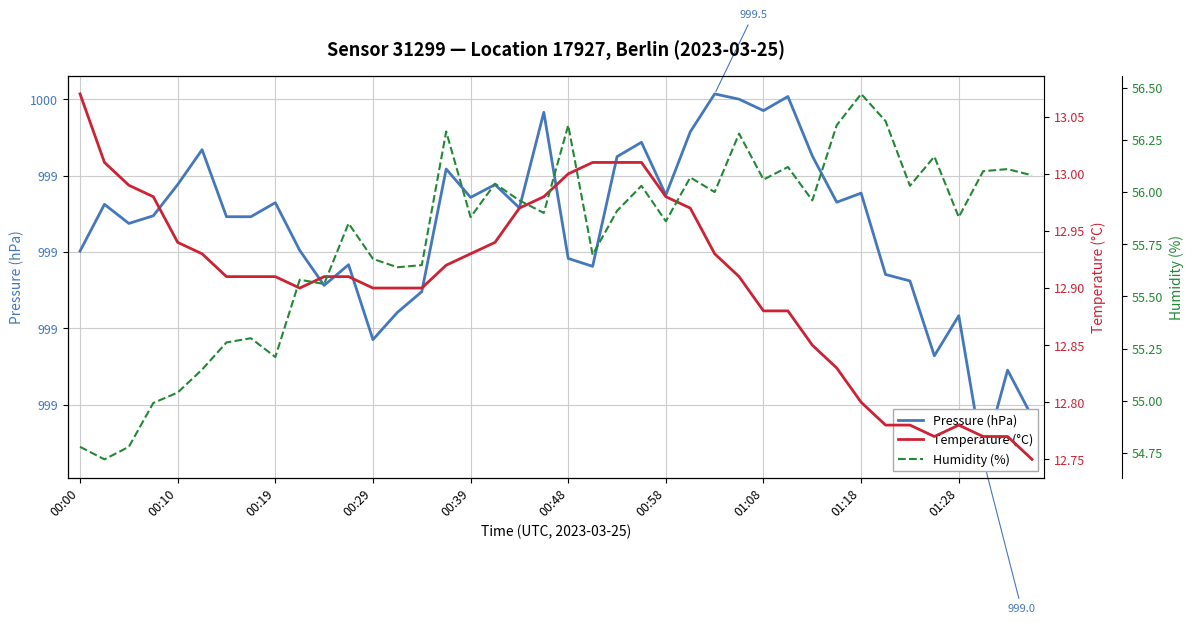

True or false: Pressure (hPa) and Humidity (%) cross at least once.

False